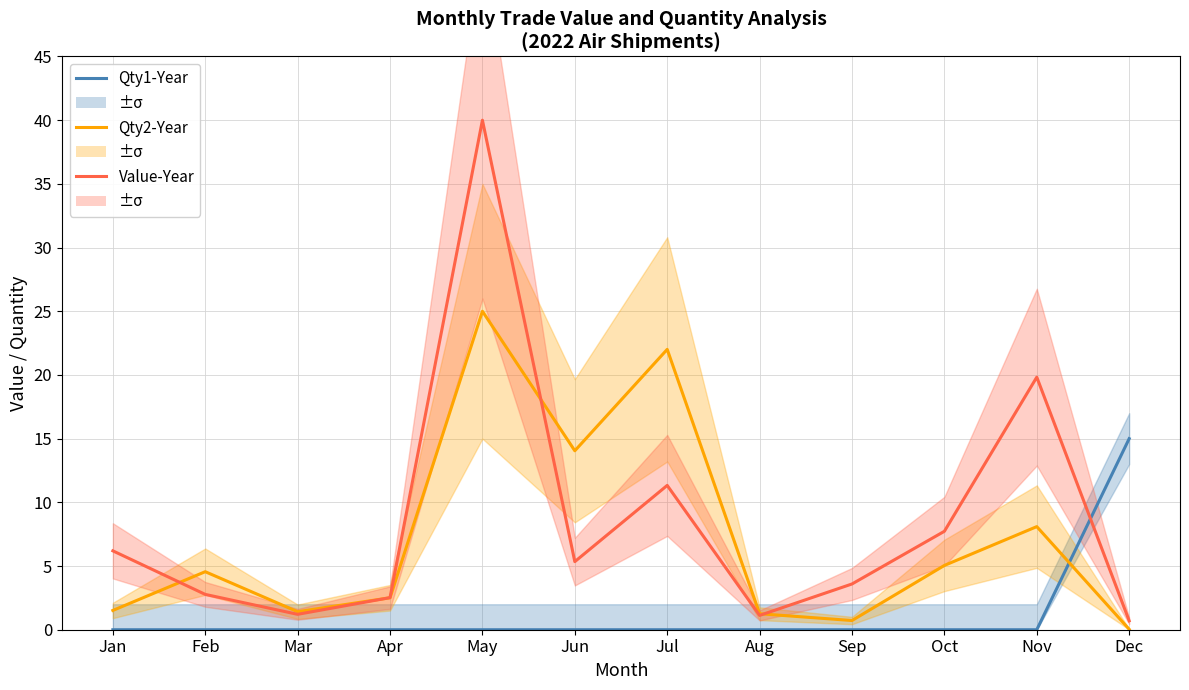

What is the sum of the Value-Year values at Sep and Aug?

4.7